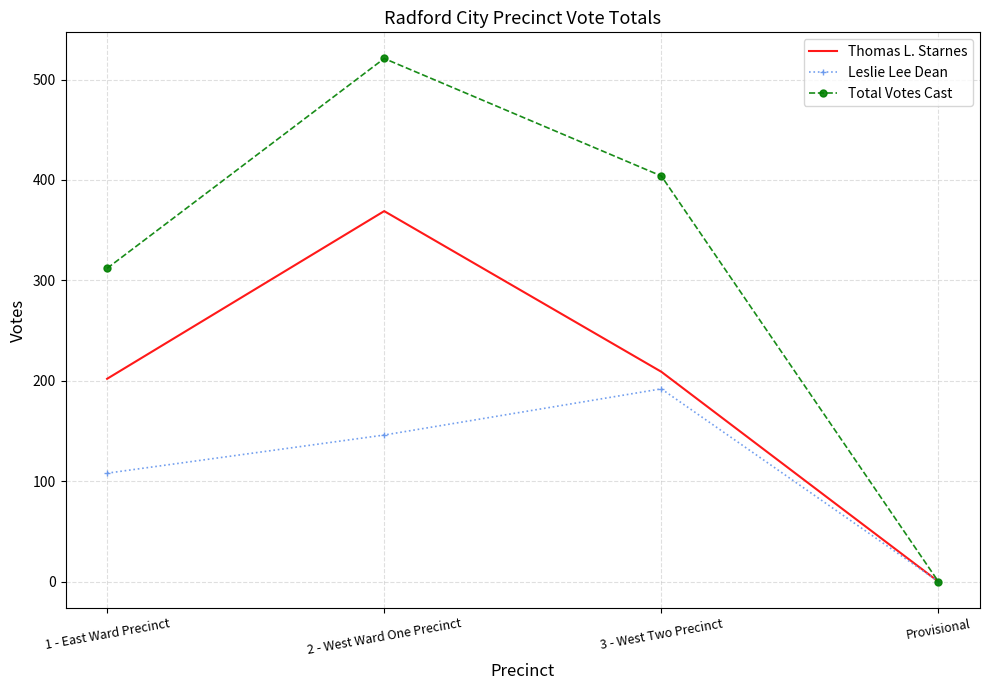

Is it true that Leslie Lee Dean equals 192 at 3 - West Two Precinct?

True